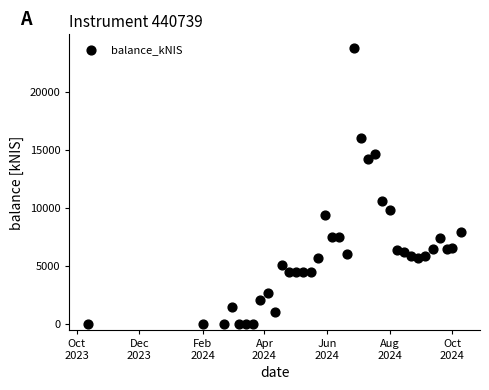

What is the range of Y values (max minus min)?

23758.9